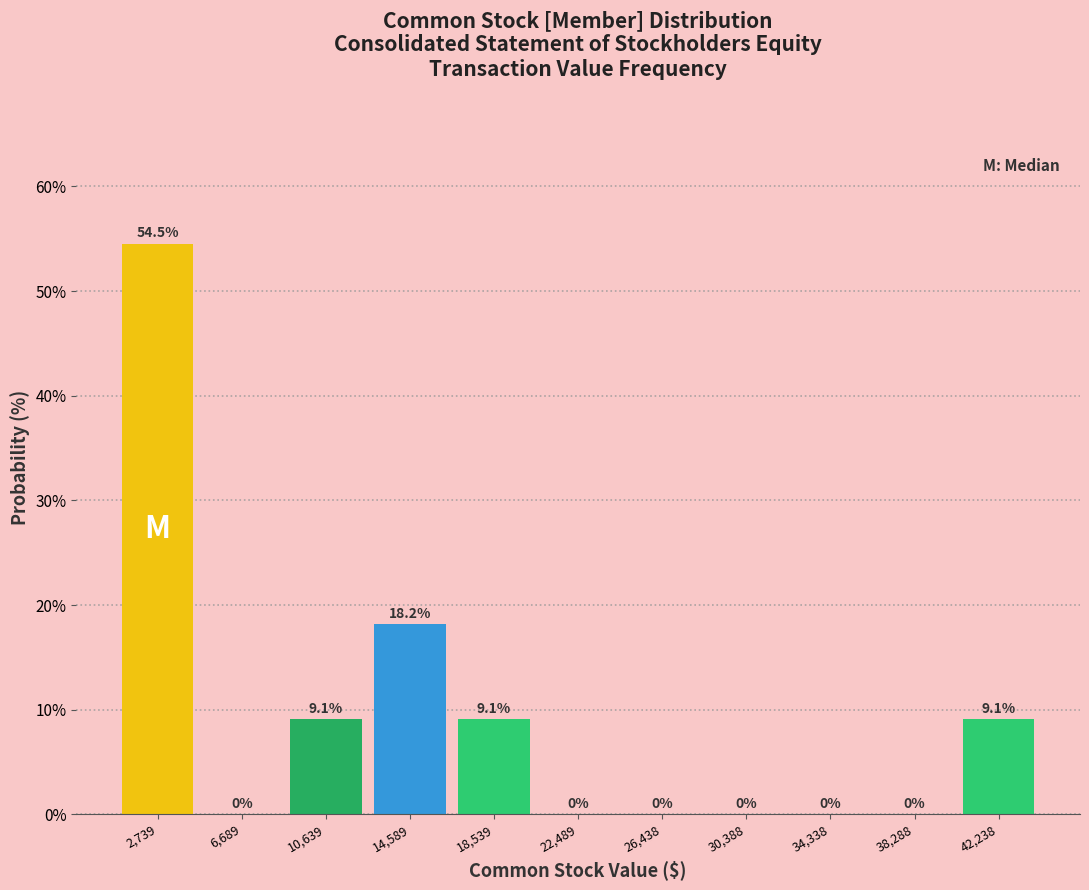

Reading left to right, list every bar in this chart as the range it spans on the x-axis followed by its height. The bar edges are not printed on the chart, so give them approximately, as read against the axis.

1000 to 4500: 54.5
4500 to 8500: 0.0
8500 to 12500: 9.1
12500 to 16500: 18.2
16500 to 20500: 9.1
20500 to 24500: 0.0
24500 to 28500: 0.0
28500 to 32500: 0.0
32500 to 36500: 0.0
36500 to 40500: 0.0
40500 to 44000: 9.1